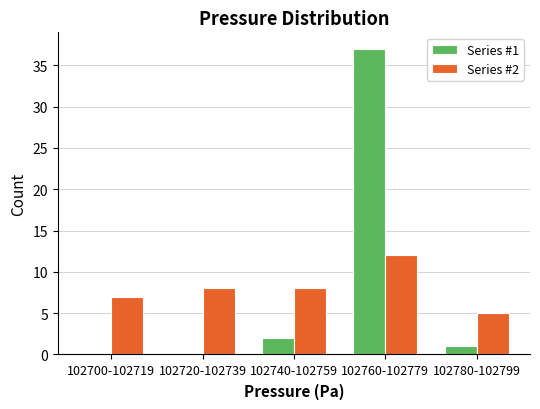

Reading left to right, list all the values displayed in this chart.

Series #1: 102700-102719=0	102720-102739=0	102740-102759=2	102760-102779=37	102780-102799=1
Series #2: 102700-102719=7	102720-102739=8	102740-102759=8	102760-102779=12	102780-102799=5